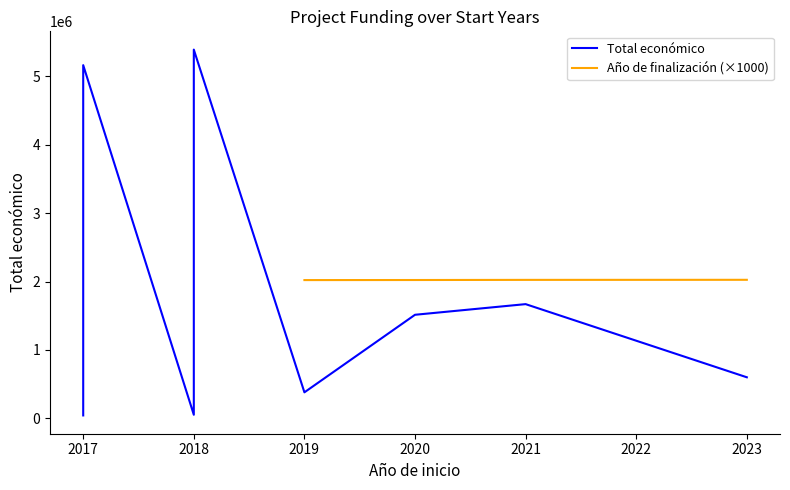

How many data points does each series have?

8